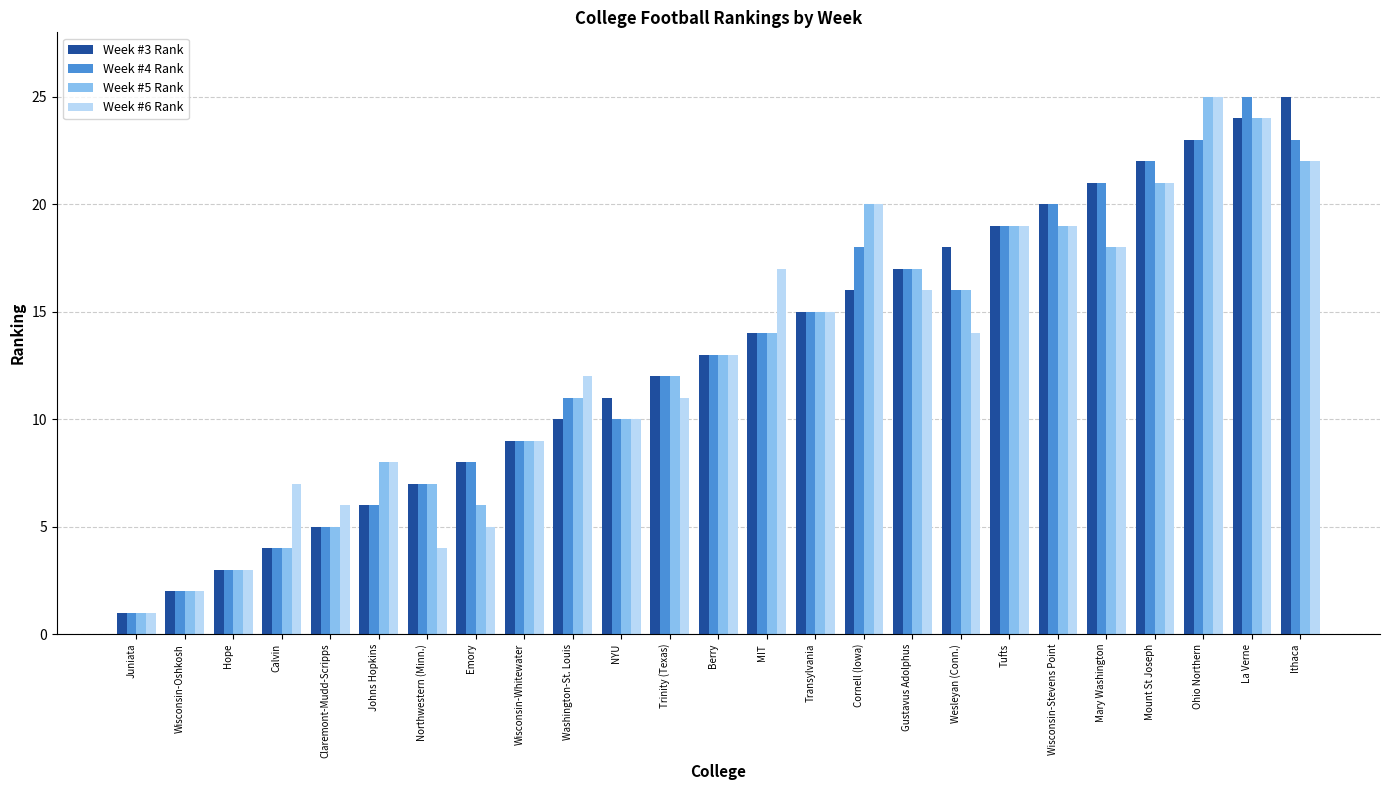

At which label does Week #4 Rank reach its peak?

La Verne